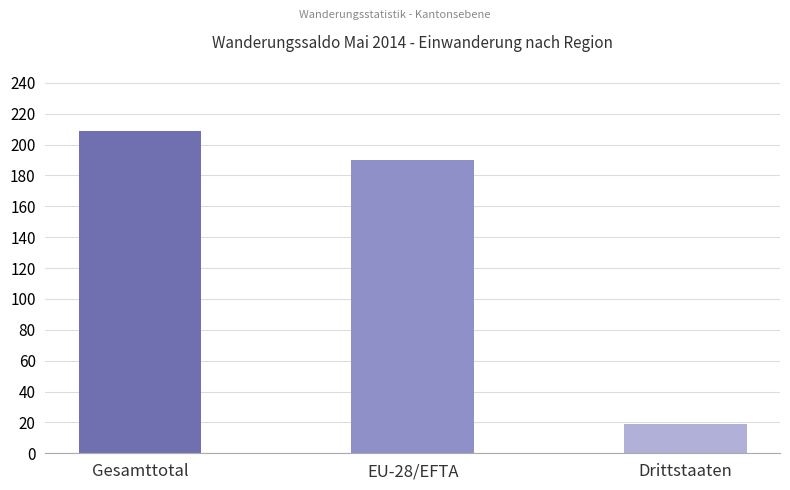

Rank the categories by value from lowest to highest.

Drittstaaten, EU-28/EFTA, Gesamttotal